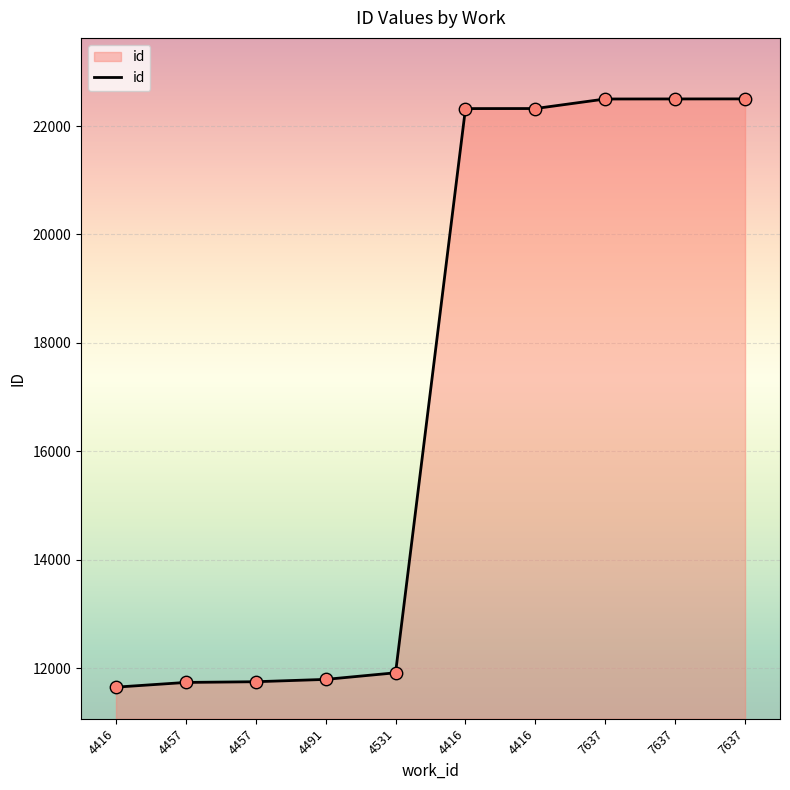

How many lines are shown in the chart?

1